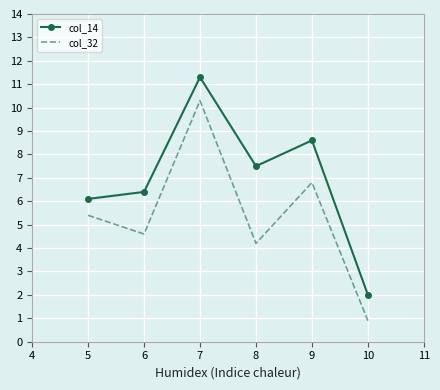

List the series in order of their overall mean, lowest first.

col_32, col_14